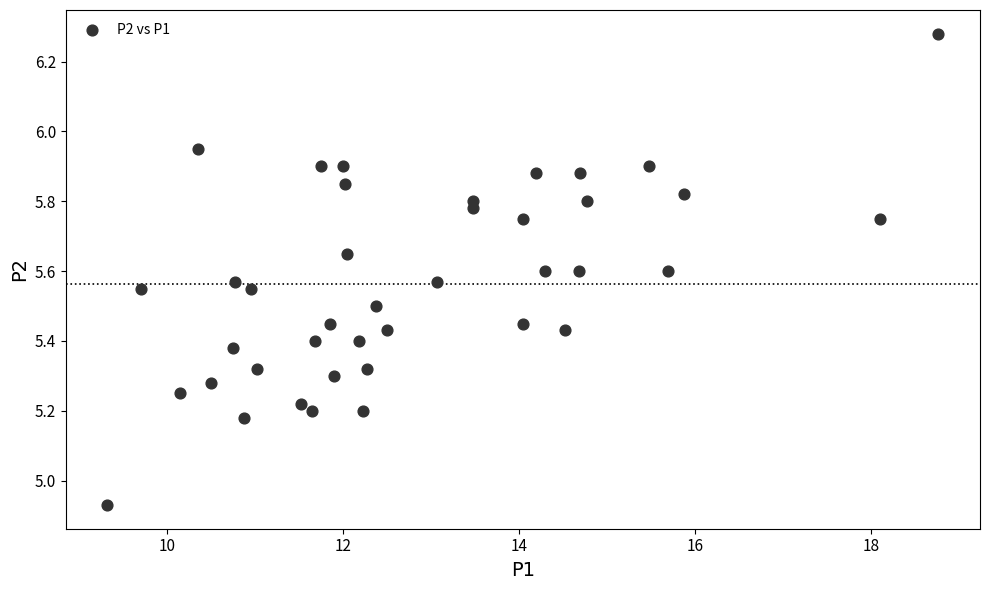

What is the range of X values (max minus min)?

9.4